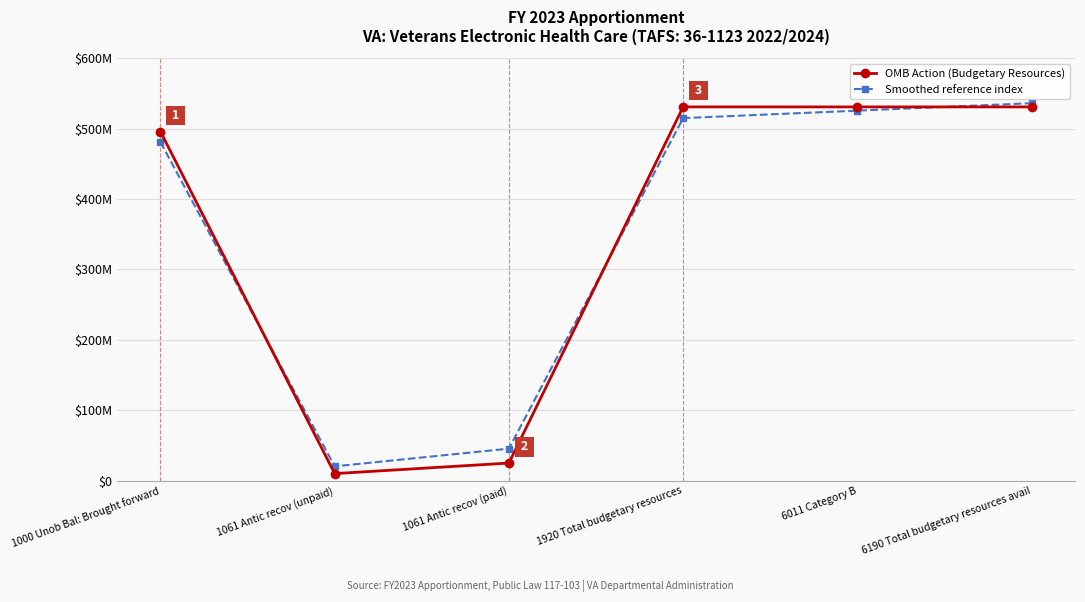

What are all the series names shown in the legend?

OMB Action (Budgetary Resources), Smoothed reference index